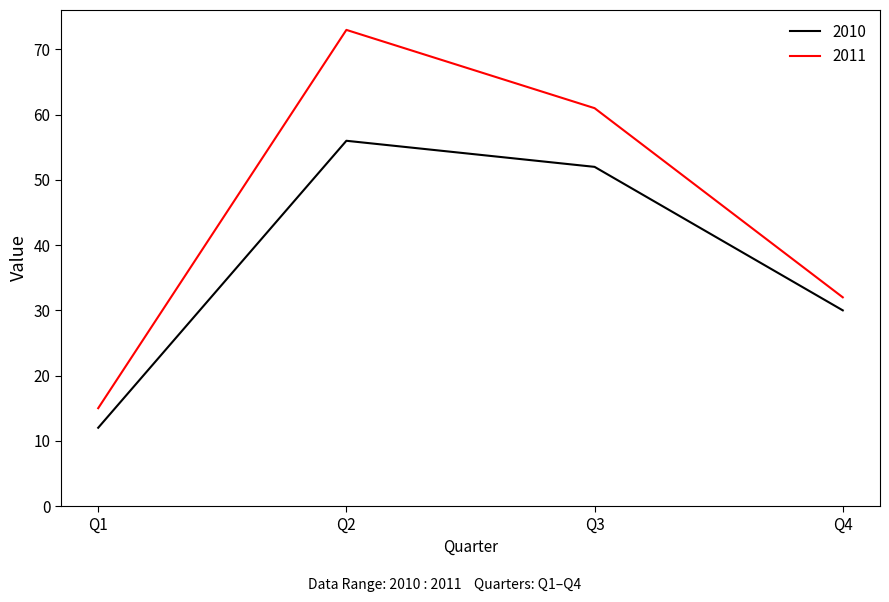

At which category is the sum across all series the highest?

Q2